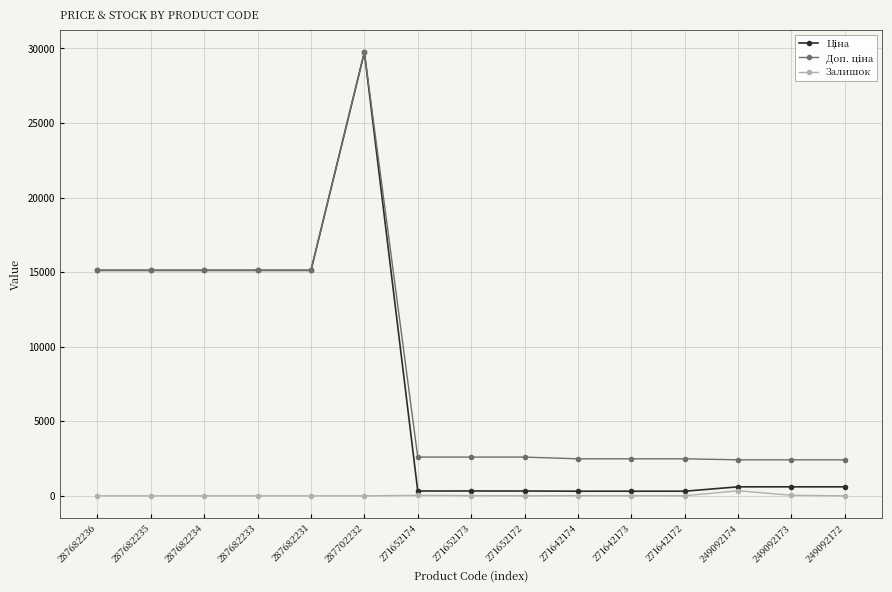

What is the difference between the highest and lowest values at 287682235?

15120.0